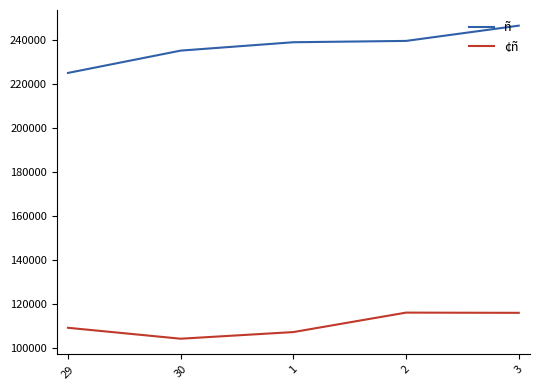

Which series has the largest range (max minus min)?

ñ